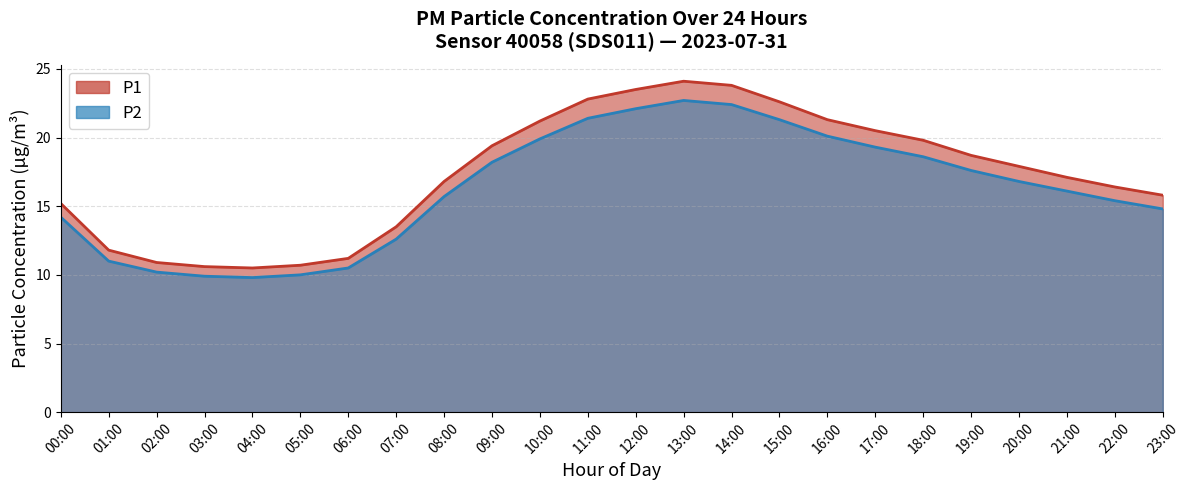

True or false: P2 has a value of 13.0 at 04:00.

False